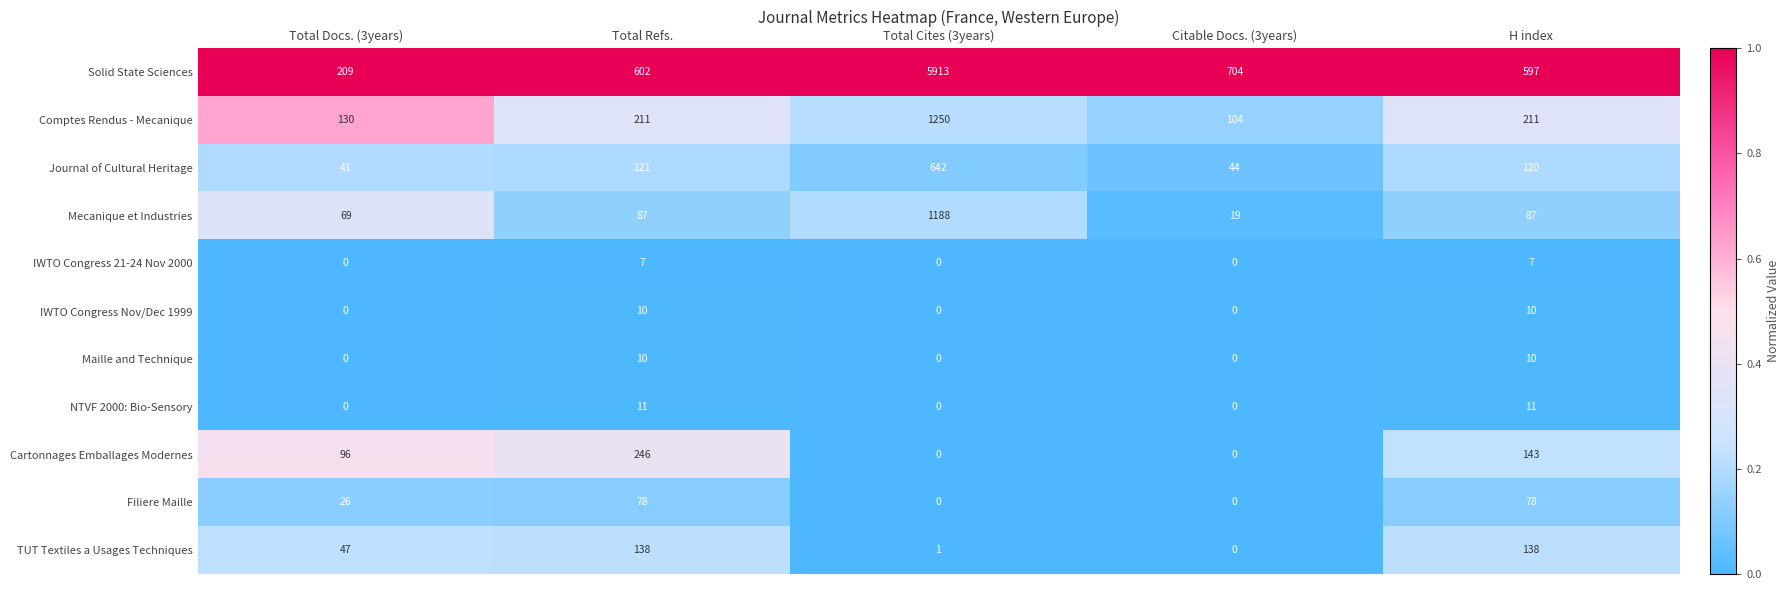

The Mecanique et Industries series shows 19 at Citable Docs. (3years). True or false?

True